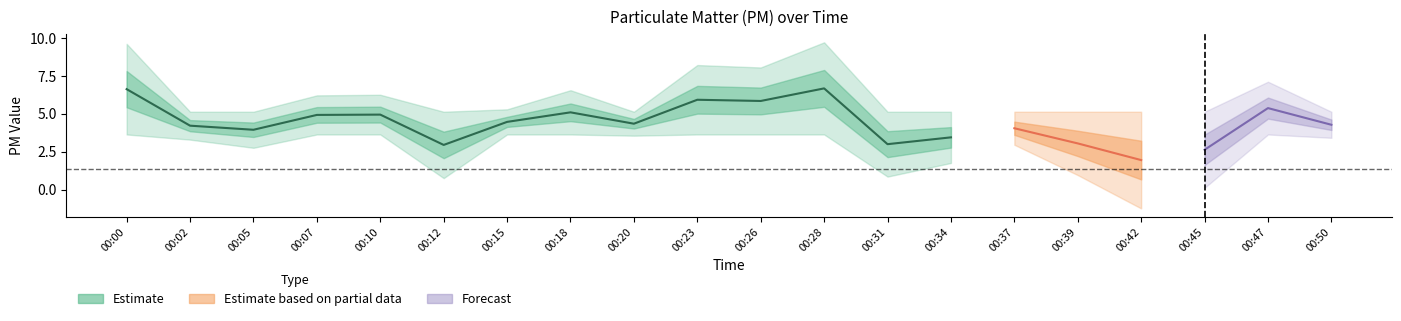

Is it true that P1 equals 3.0 at 00:39?

True